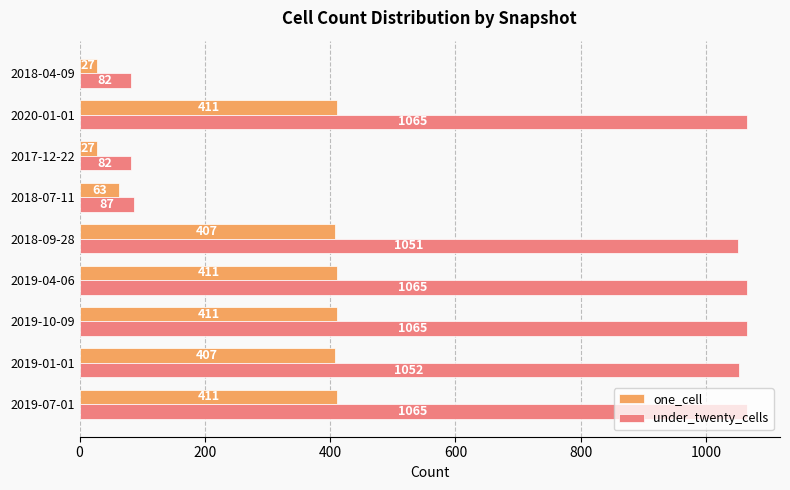

Which series has the largest range (max minus min)?

under_twenty_cells